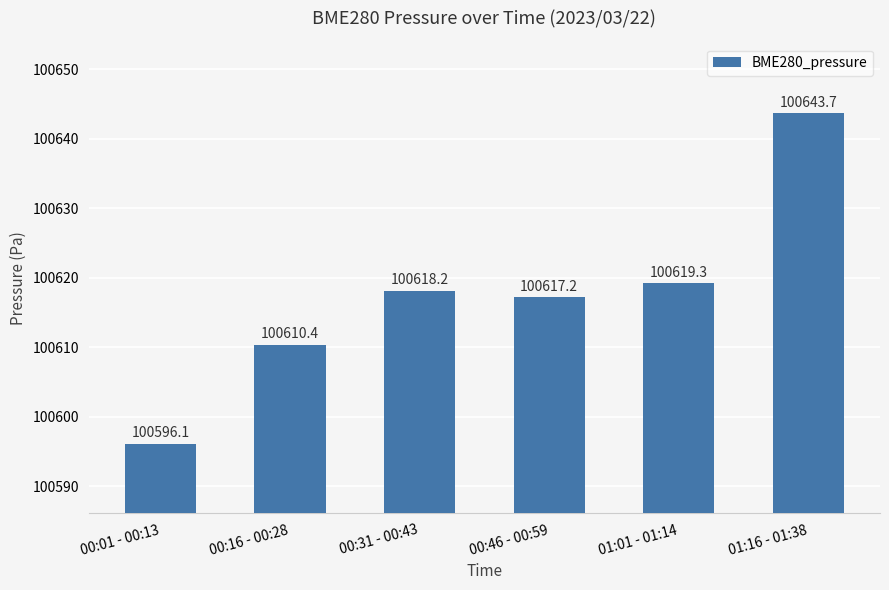

Which label corresponds to the largest value in the chart?

01:16 - 01:38